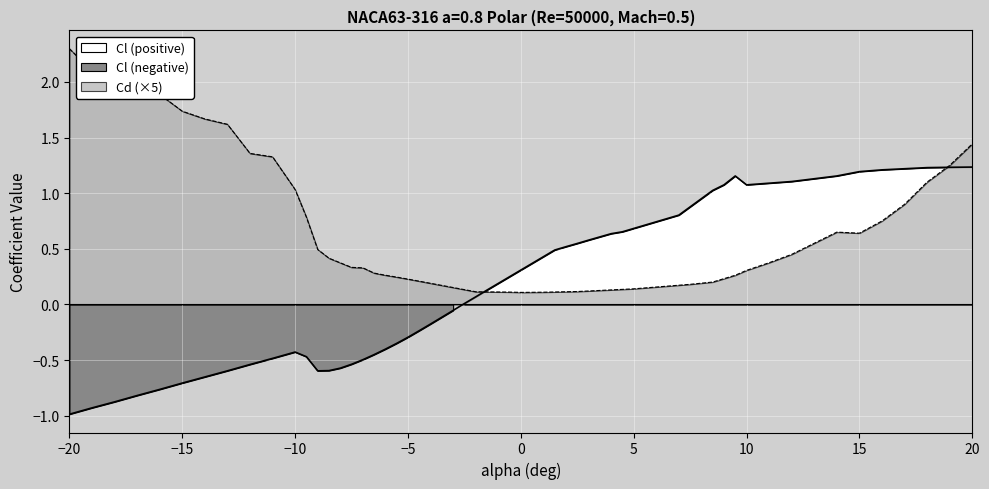

What is the maximum value shown in the chart?

1.2